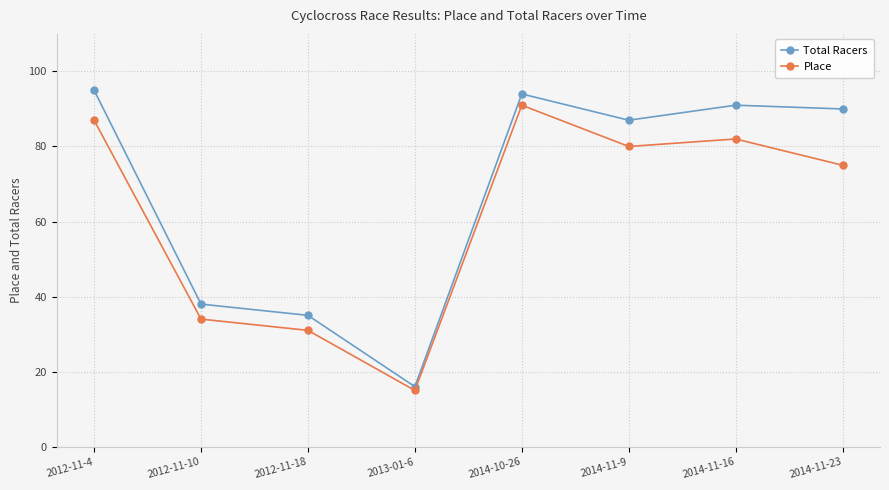

True or false: Place and Total Racers intersect in this chart.

False